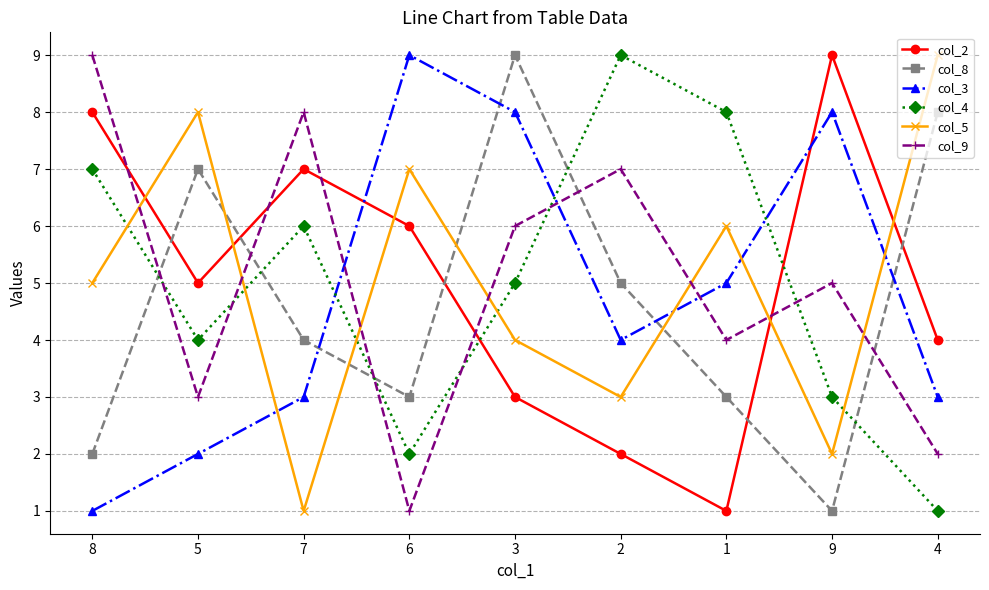

What are all the series names shown in the legend?

col_2, col_8, col_3, col_4, col_5, col_9